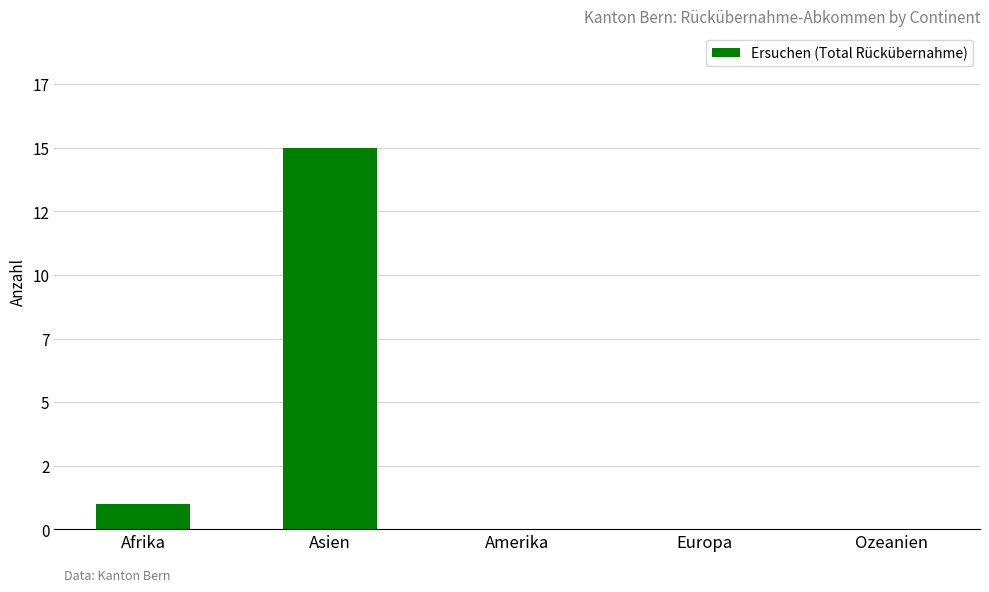

Reading left to right, transcribe all the data shown in this chart.

Afrika=1	Asien=15	Amerika=0	Europa=0	Ozeanien=0